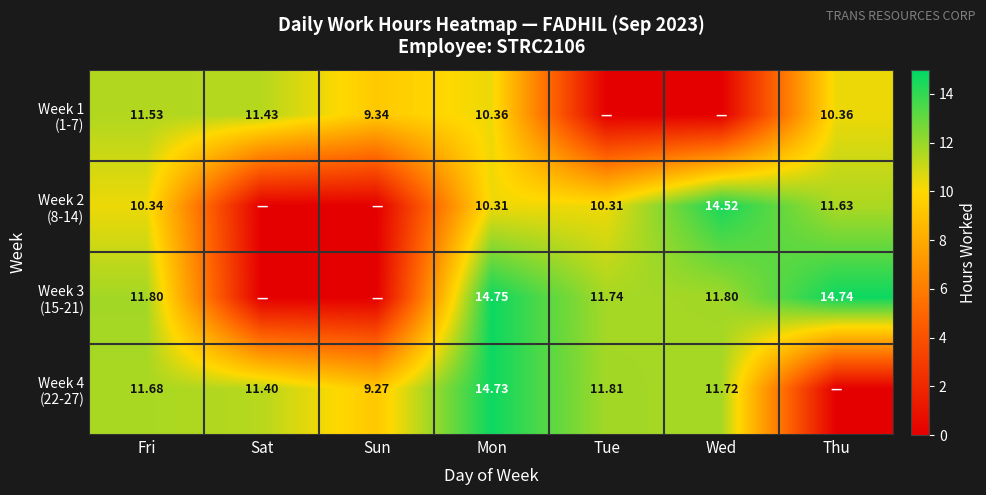

How many values in the Week 1 (1-7) series exceed 10?

4